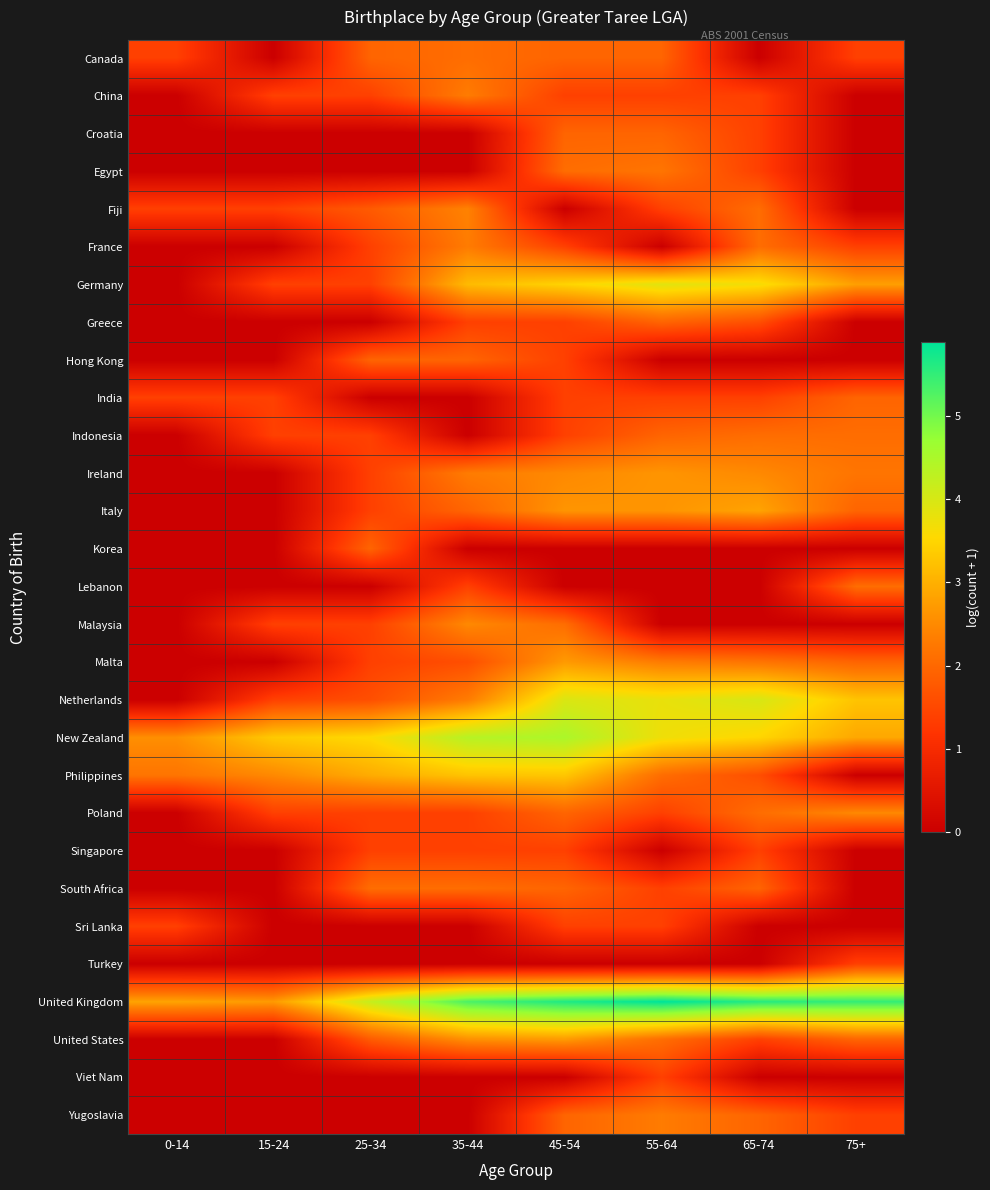

Which label corresponds to the largest value in the chart?

55-64